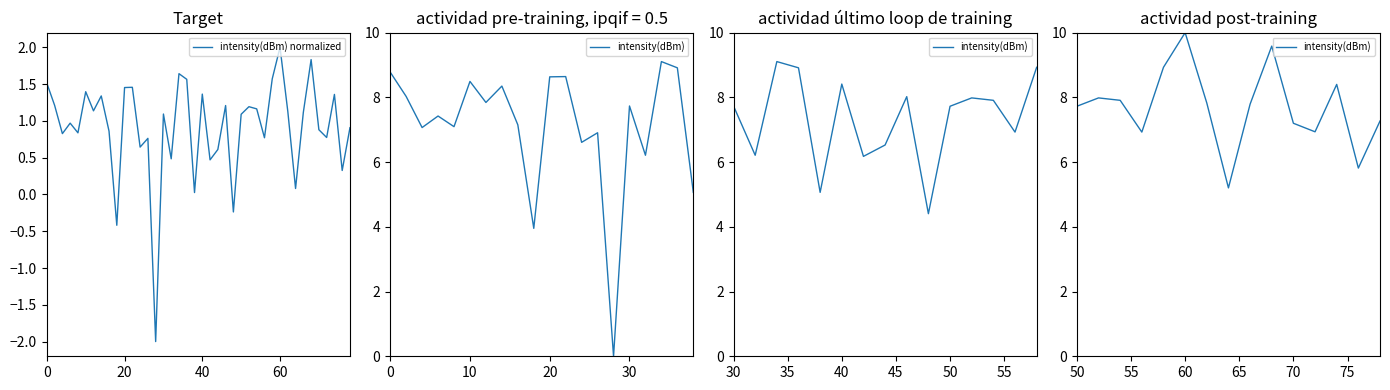

What is the value of the 31st point from the left?

2.0